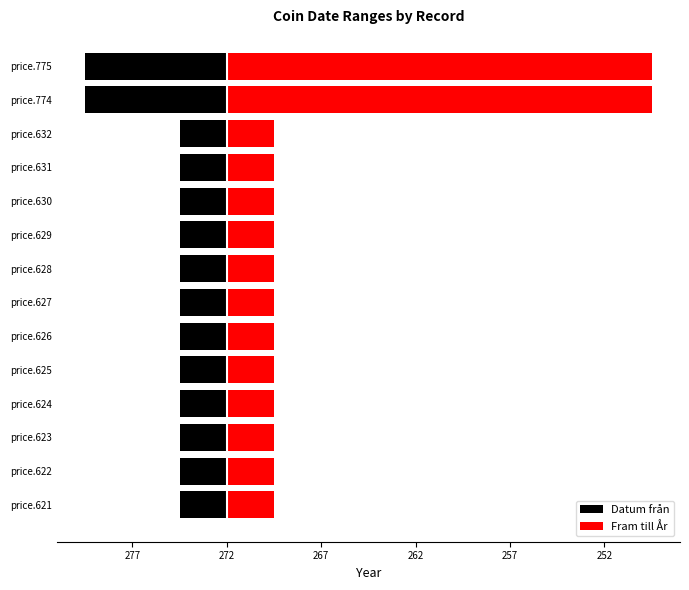

Which series has the widest spread of values?

Fram till År